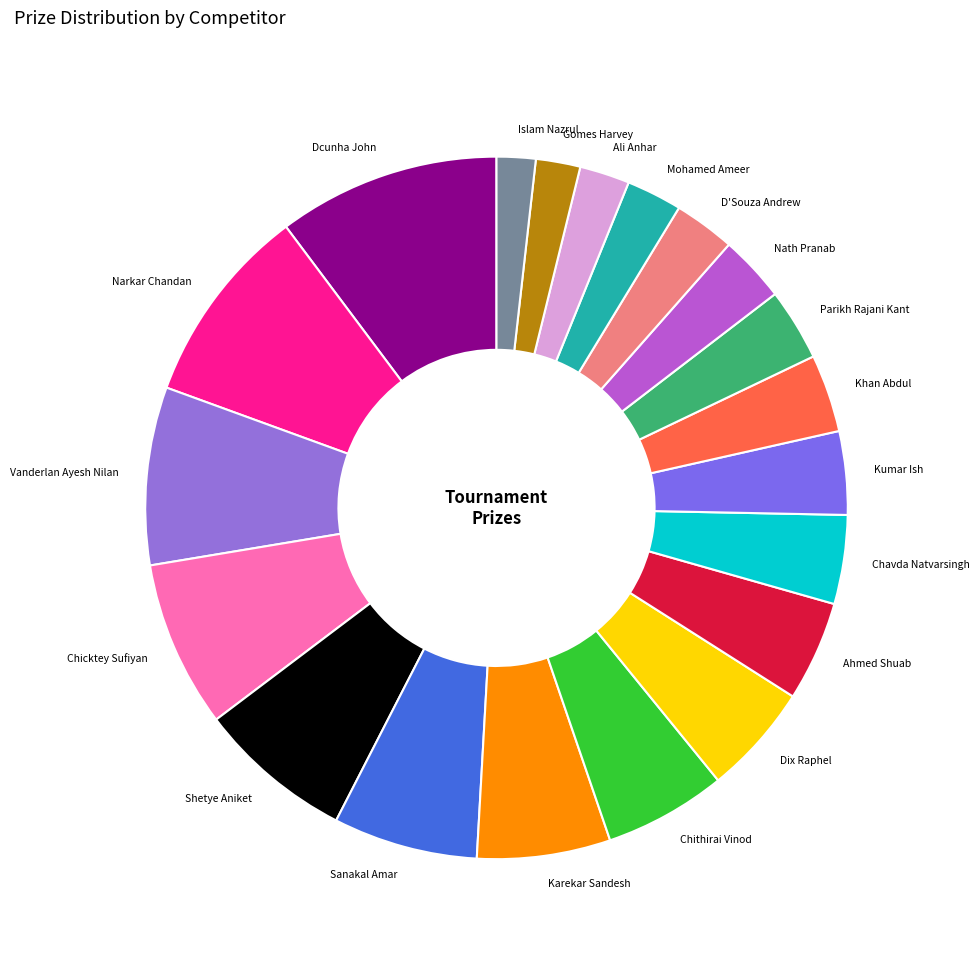

Do Chicktey Sufiyan and Narkar Chandan together represent more than half of the pie?

No